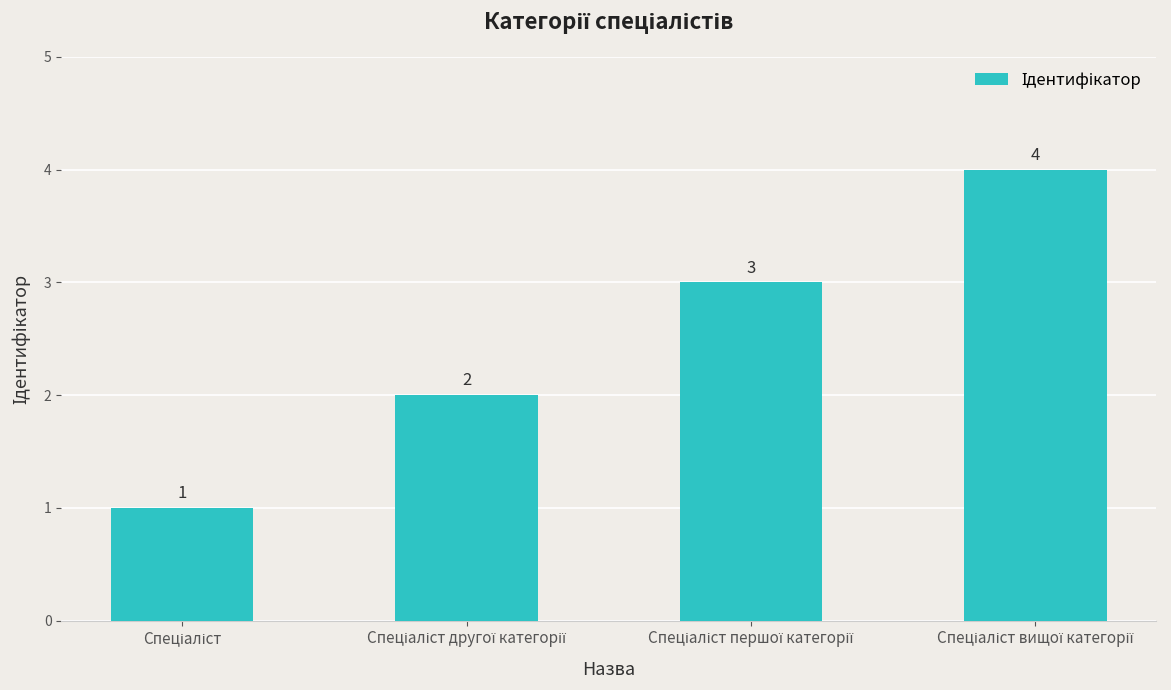

What is the value of the 3rd bar from the left?

3